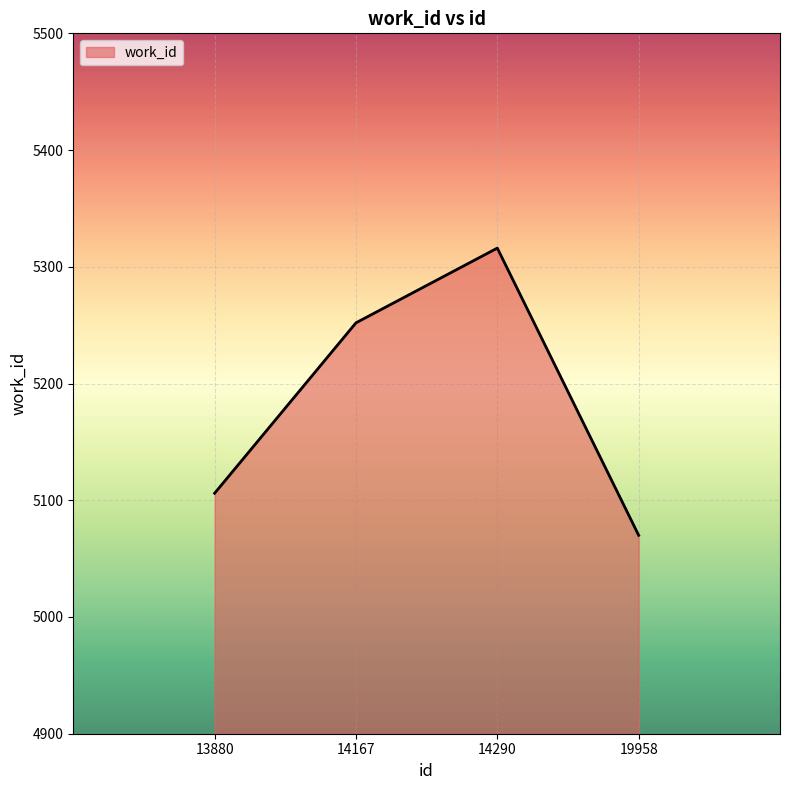

True or false: the data shows 5106 at 13880.

True